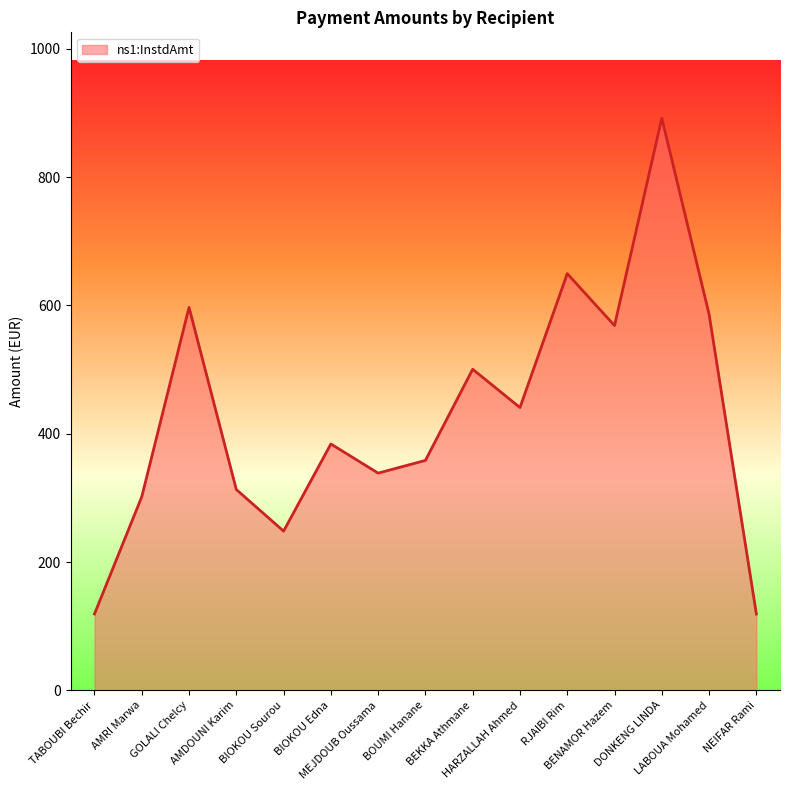

The chart shows a value of 301.7 at AMRI Marwa. True or false?

True